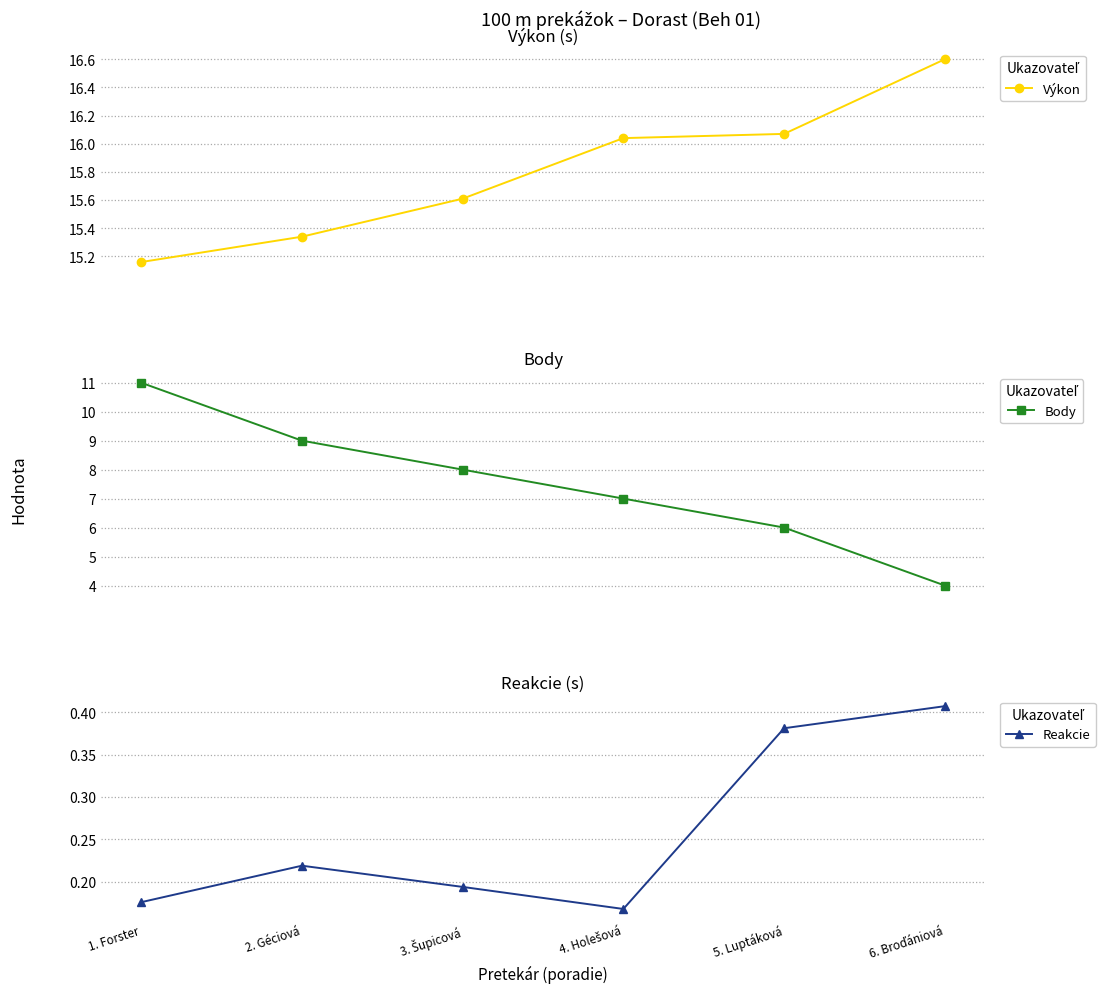

What is the highest value of the Reakcie series?

0.4